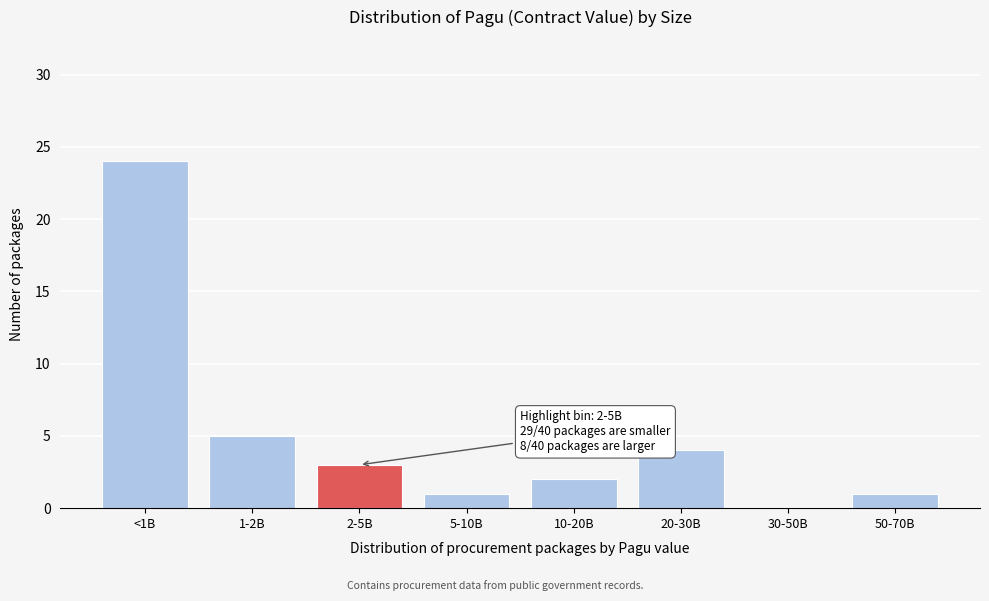

Reading left to right, what are all the values shown in this chart?

<1B=24	1-2B=5	2-5B=3	5-10B=1	10-20B=2	20-30B=4	30-50B=0	50-70B=1